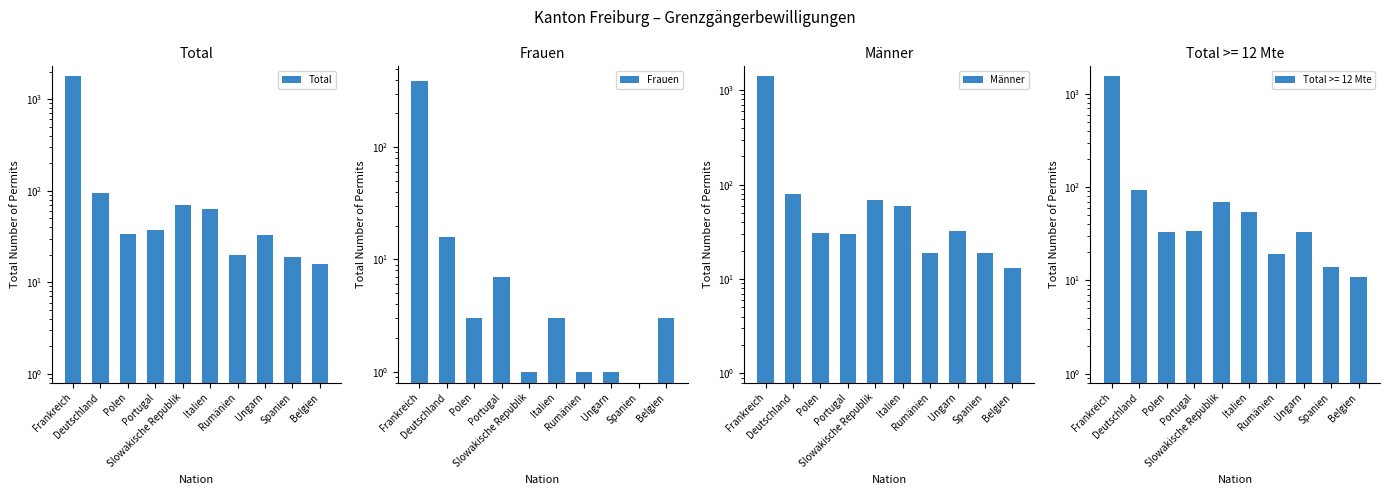

What is the label of the 4th bar from the right?

Rumänien